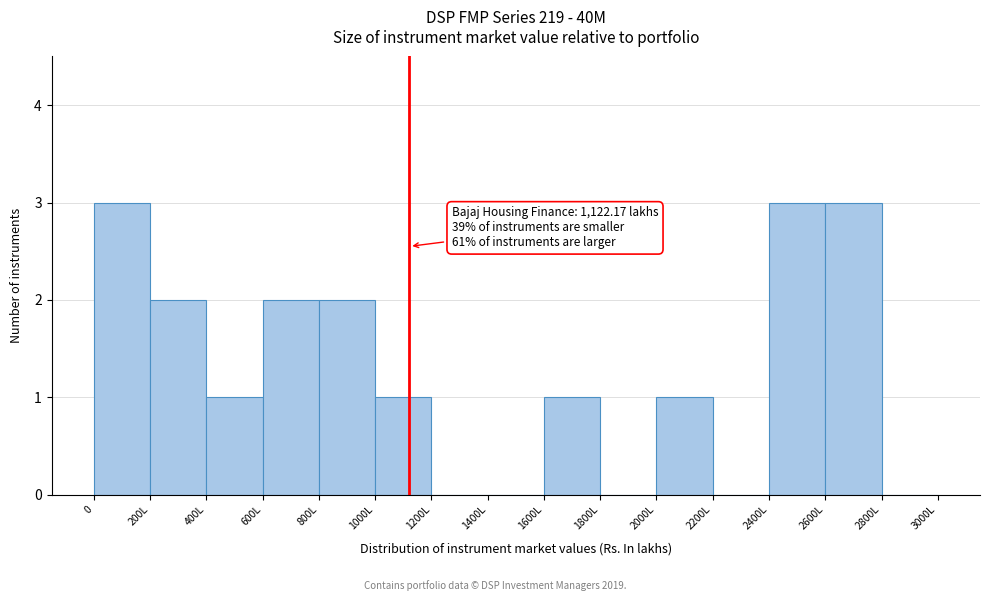

Reading left to right, transcribe all the data shown in this chart.

0=3	200L=2	400L=1	600L=2	800L=2	1000L=1	1200L=0	1400L=0	1600L=1	1800L=0	2000L=1	2200L=0	2400L=3	2600L=3	2800L=0